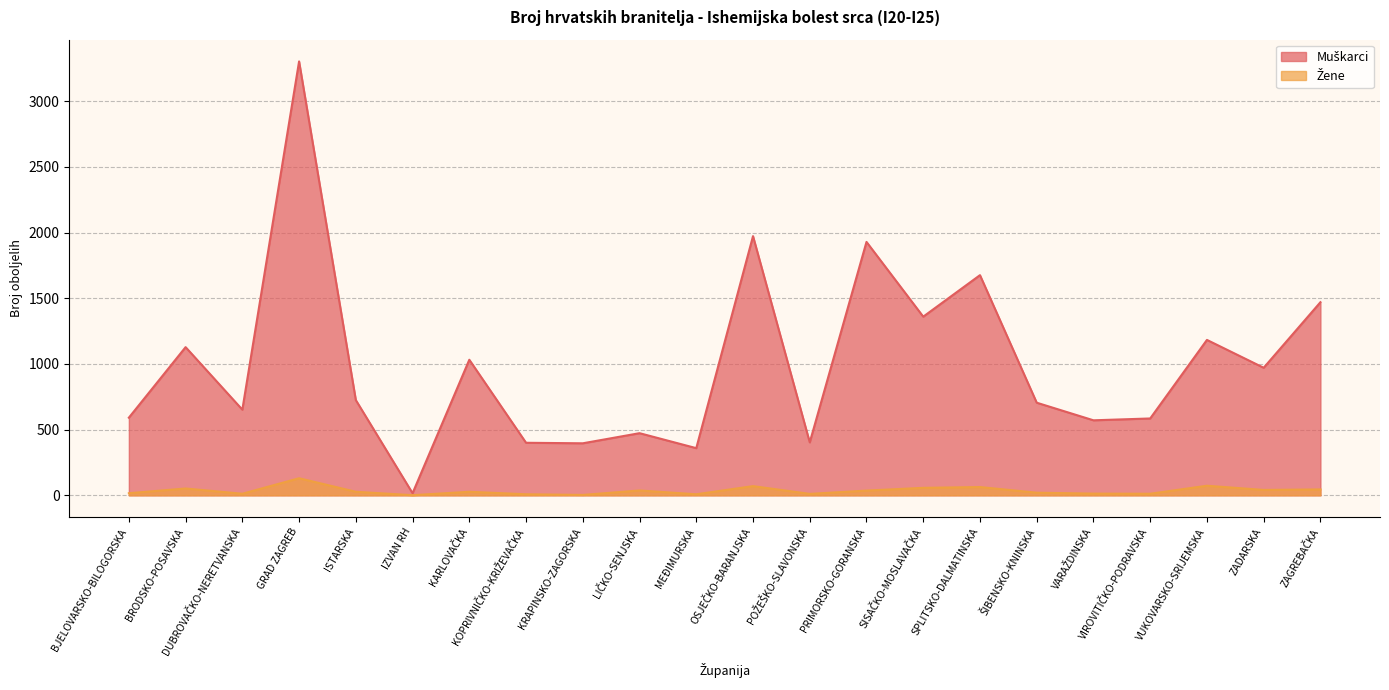

What is the minimum value shown in the chart?

1